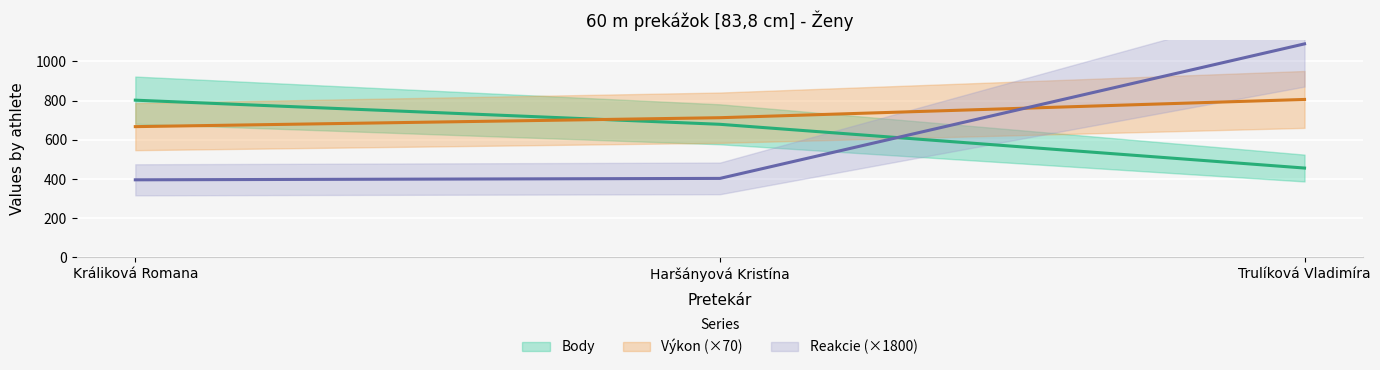

What are all the series names shown in the legend?

Body, Výkon, Reakcie